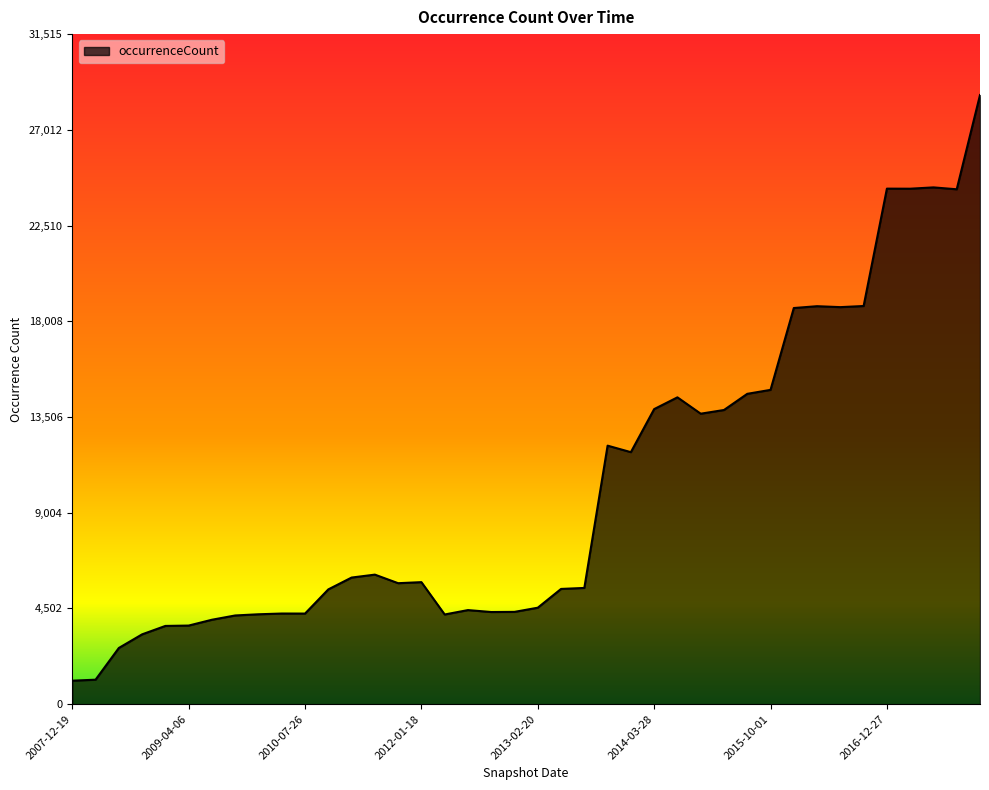

What is the minimum value shown in the chart?

1105